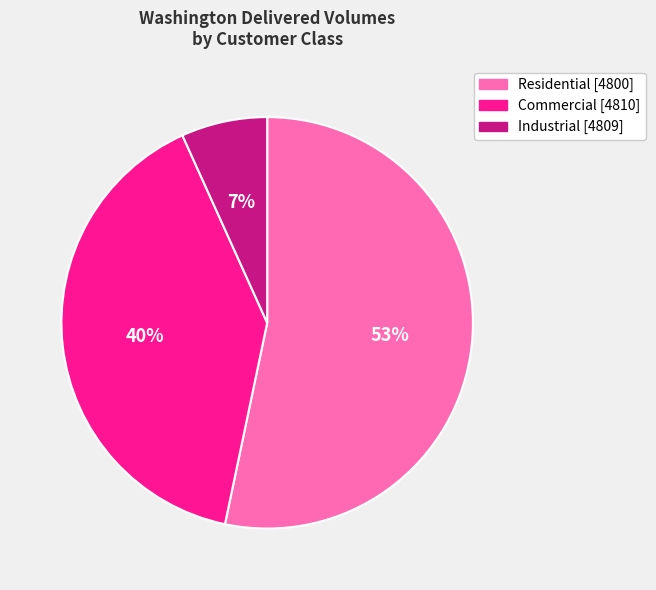

What percentage is the Commercial [4810] slice, to the nearest percent?

40%